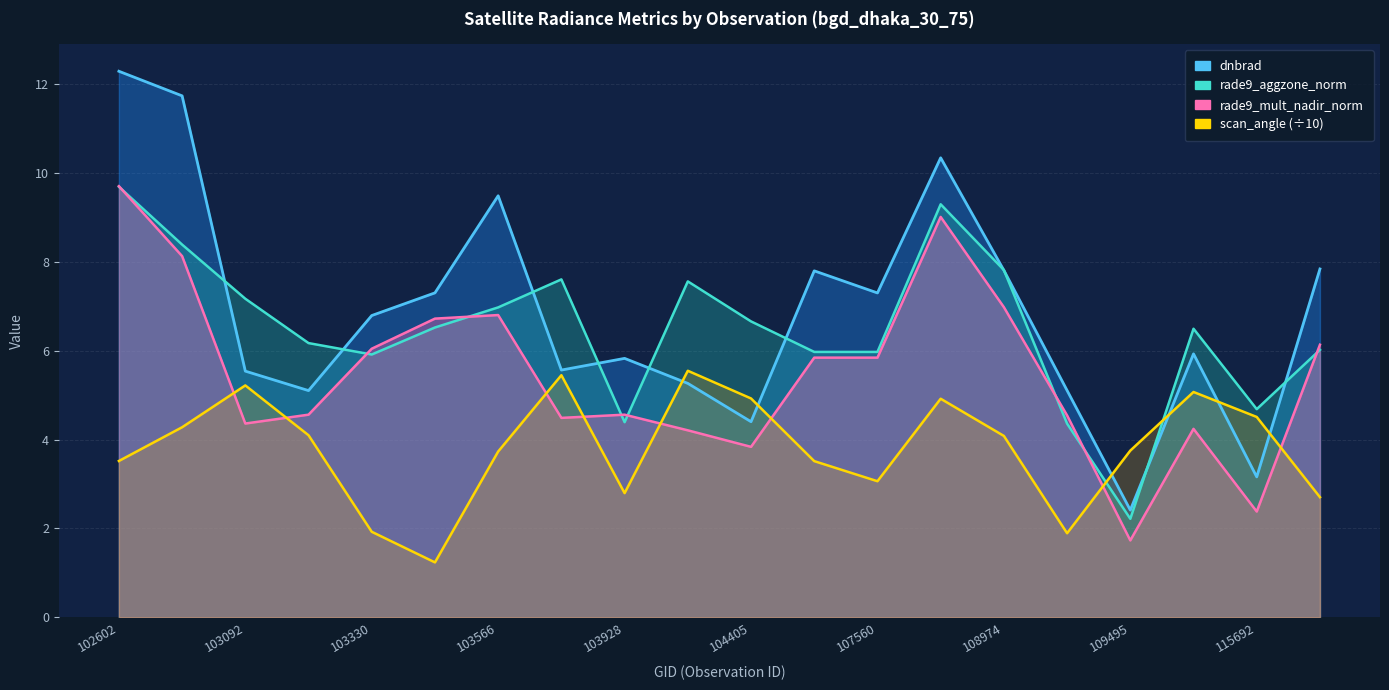

Reading left to right, list all the values displayed in this chart.

dnbrad: 102602=12.3	102964=11.7	103092=5.5	103211=5.1	103330=6.8	103448=7.3	103566=9.5	103694=5.6	103928=5.8	104397=5.3	104405=4.4	104522=7.8	107560=7.3	107923=10.3	108974=7.8	109147=5.1	109495=2.4	109669=5.9	115692=3.2	115818=7.8
rade9_aggzone_norm: 102602=9.7	102964=8.4	103092=7.2	103211=6.2	103330=5.9	103448=6.5	103566=7.0	103694=7.6	103928=4.4	104397=7.6	104405=6.7	104522=6.0	107560=6.0	107923=9.3	108974=7.8	109147=4.4	109495=2.2	109669=6.5	115692=4.7	115818=6.0
rade9_mult_nadir_norm: 102602=9.7	102964=8.1	103092=4.4	103211=4.6	103330=6.0	103448=6.7	103566=6.8	103694=4.5	103928=4.6	104397=4.2	104405=3.8	104522=5.8	107560=5.8	107923=9.0	108974=7.0	109147=4.5	109495=1.7	109669=4.2	115692=2.4	115818=6.1
scan_angle: 102602=3.5	102964=4.3	103092=5.2	103211=4.1	103330=1.9	103448=1.2	103566=3.7	103694=5.4	103928=2.8	104397=5.5	104405=4.9	104522=3.5	107560=3.1	107923=4.9	108974=4.1	109147=1.9	109495=3.8	109669=5.1	115692=4.5	115818=2.7